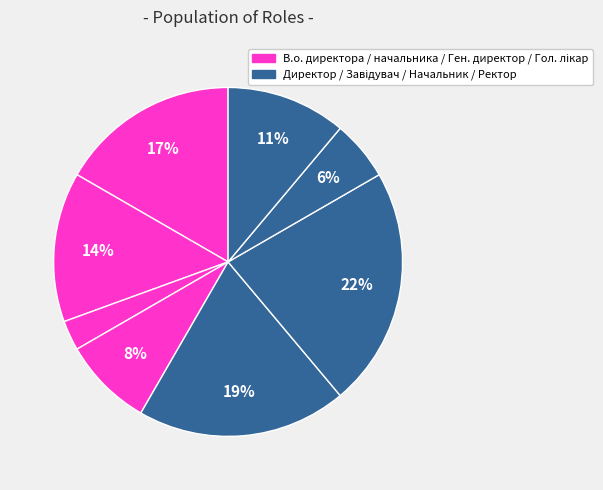

To the nearest percent, what is the difference between the largest and smallest slice percentages?

19%